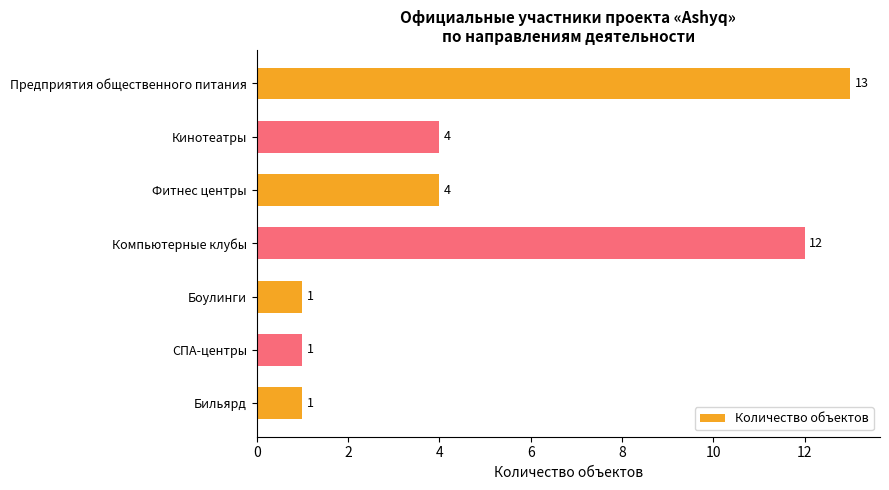

What is the sum of all values?

36